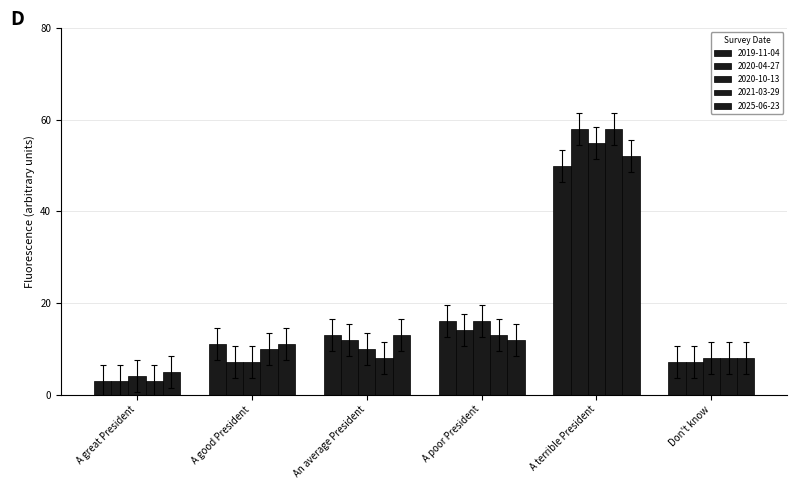

List the labels in order of 2020-10-13 value, largest first.

A terrible President, A poor President, An average President, Don't know, A good President, A great President